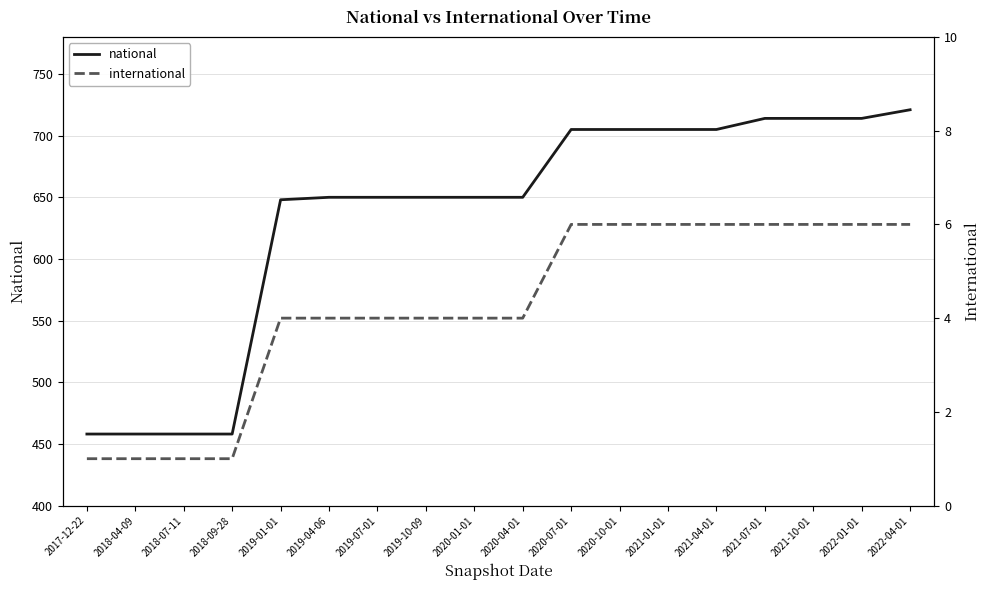

At which label does national reach its peak?

2022-04-01